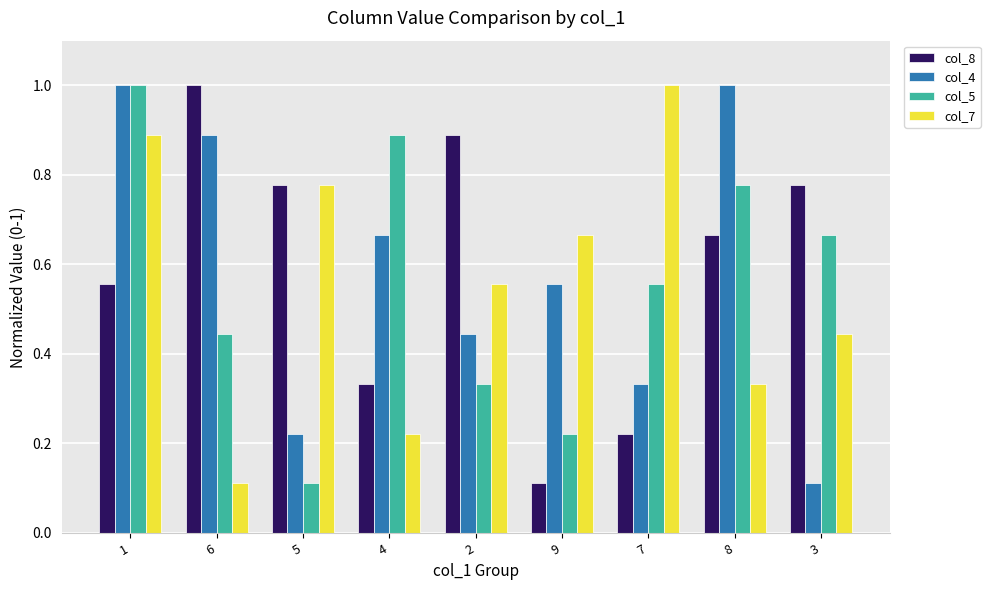

The col_4 series shows 1.5 at 1. True or false?

False